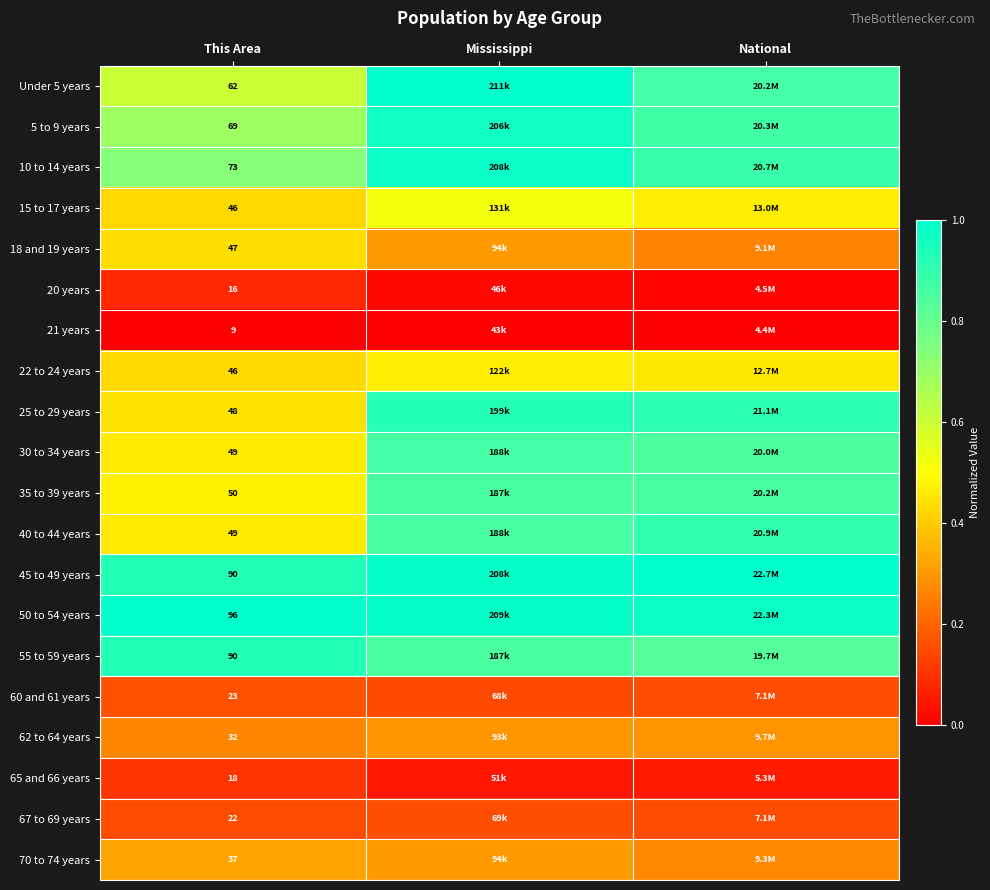

Is the value of 67 to 69 years at This Area greater than the value of 65 and 66 years at This Area?

Yes